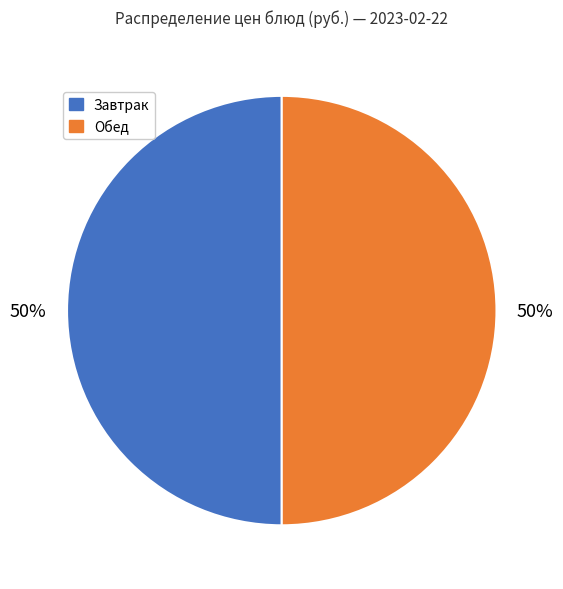

To the nearest percent, what is the average slice percentage?

50%